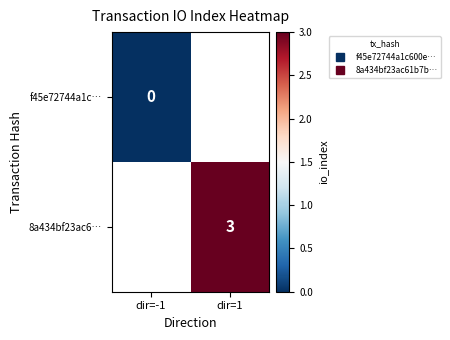

Which has a higher value, dir=-1 or dir=1?

dir=1